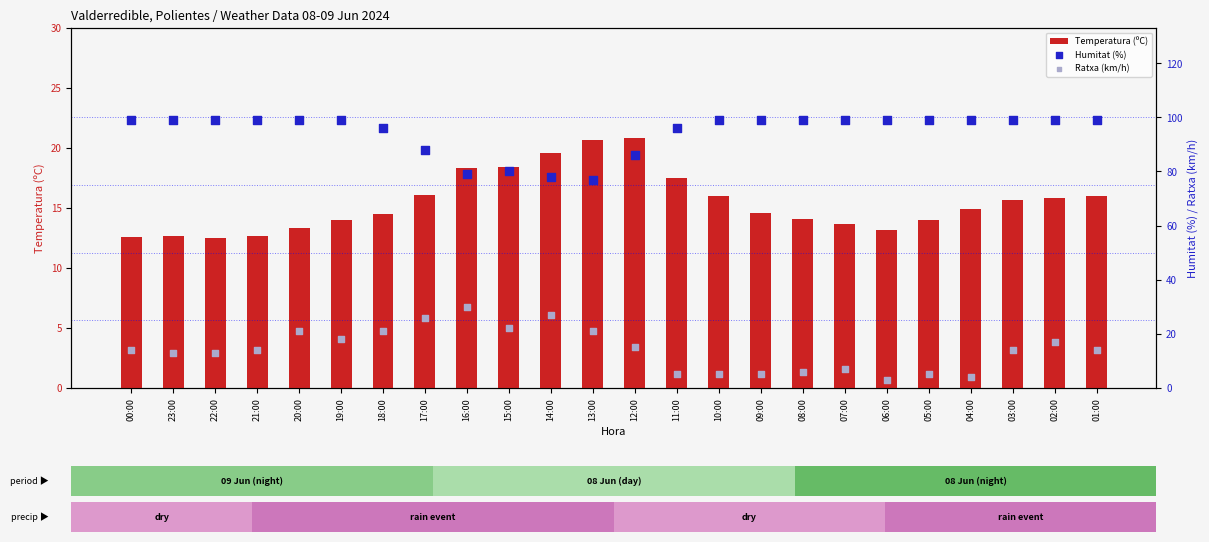

At how many categories does at least one series exceed 43?

24